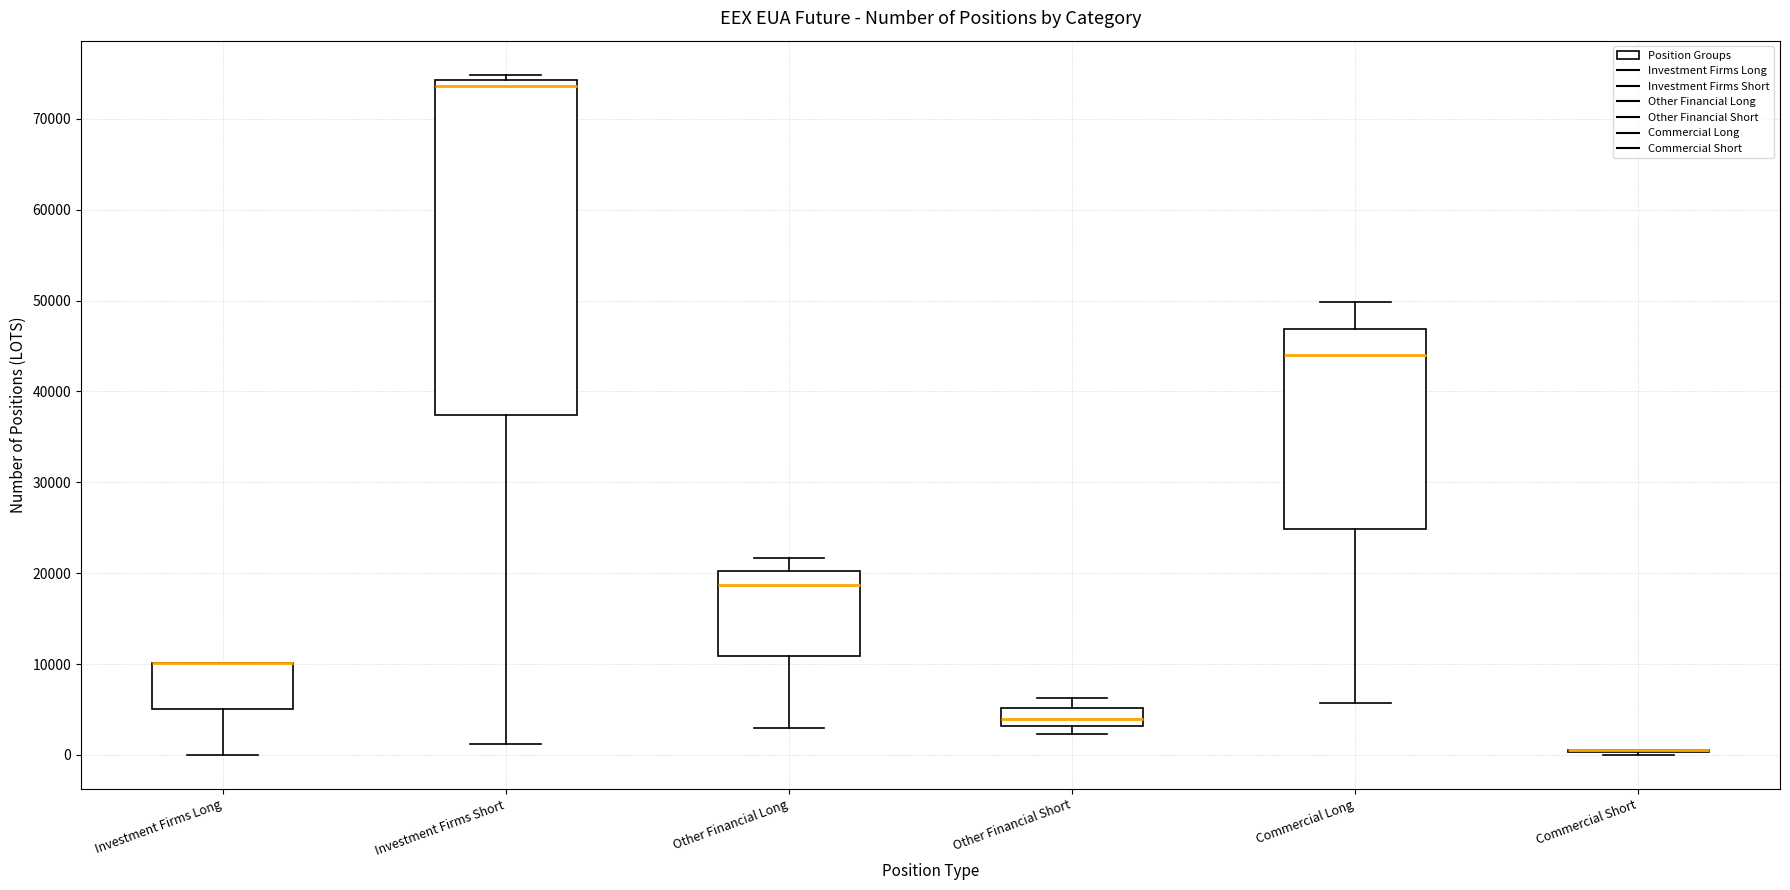

Reading left to right, transcribe this box plot: for each box, give where its median line is, the range the box spans, and where its two whiskers end, as read against the y-axis. The values are not printed on the chart, so give them approximately, as read against the axis.

Investment Firms Long: median 10000 (drawn on the box's upper edge), box 5000 to 10000, whiskers 0 to 10000
Investment Firms Short: median 74000 (just below the box's upper edge), box 37000 to 74000, whiskers 1000 to 75000
Other Financial Long: median 19000, box 11000 to 20000, whiskers 3000 to 22000
Other Financial Short: median 4000, box 3000 to 5000, whiskers 2000 to 6000
Commercial Long: median 44000, box 25000 to 47000, whiskers 6000 to 50000
Commercial Short: box collapsed to a line at 1000, whiskers 0 to 1000